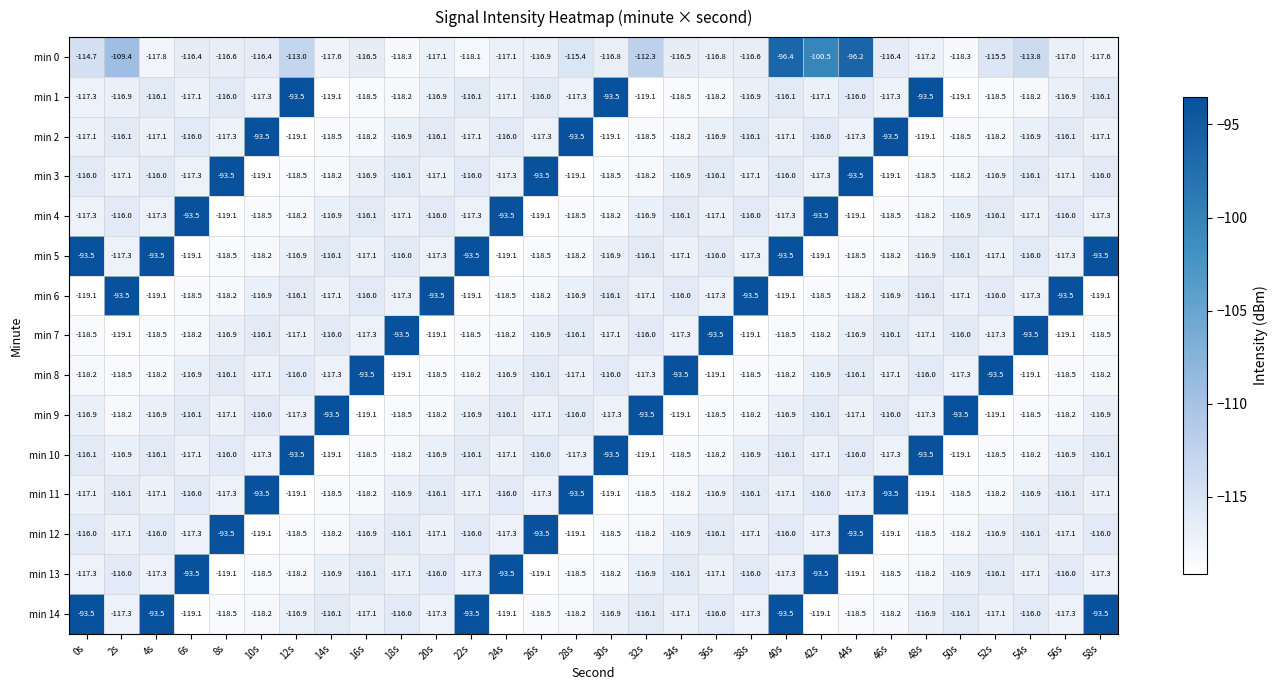

At how many categories does at least one series exceed -97?

30